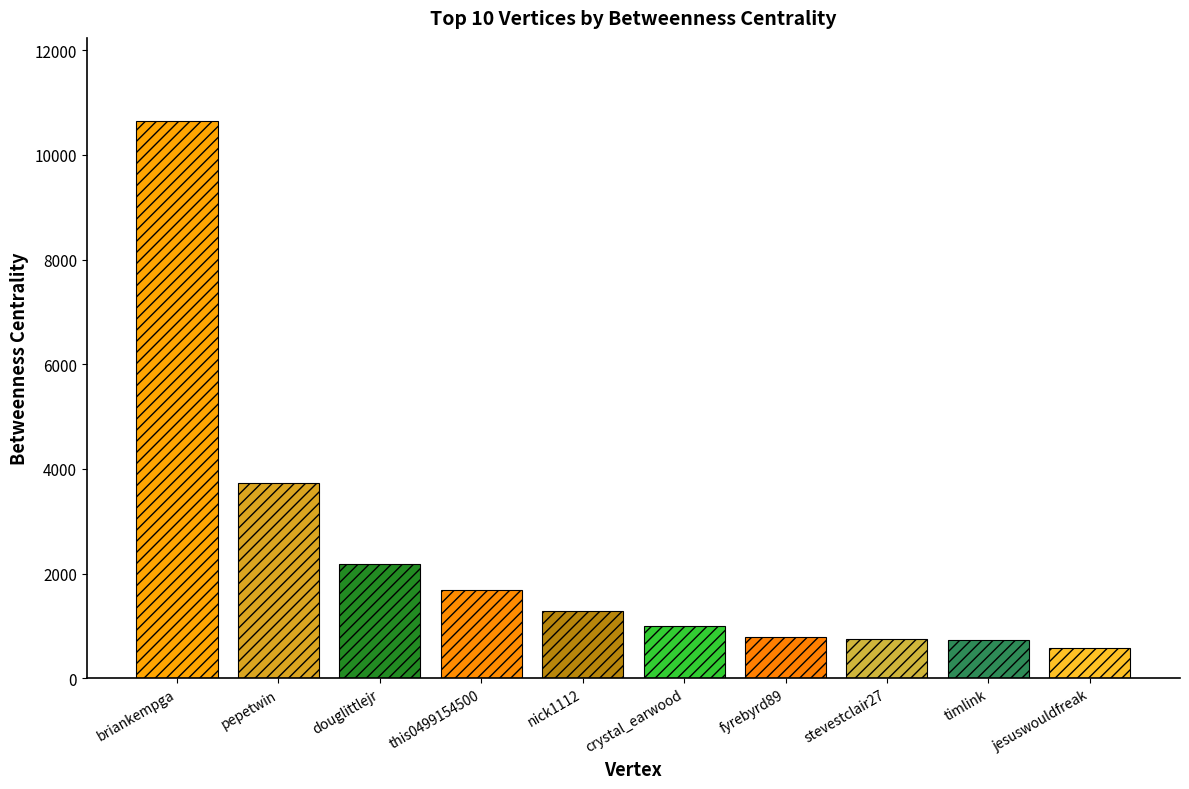

Are the bars grouped side by side (vs. stacked)?

No